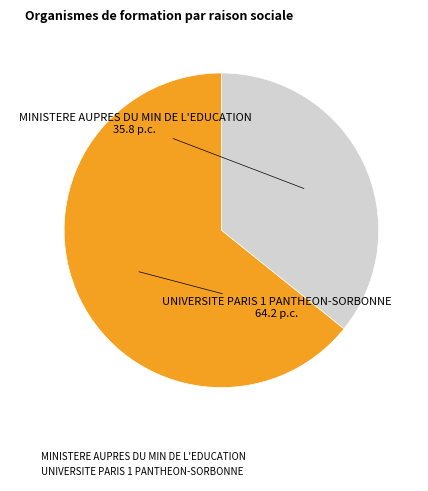

Which category has the biggest portion of the pie?

UNIVERSITE PARIS 1 PANTHEON-SORBONNE